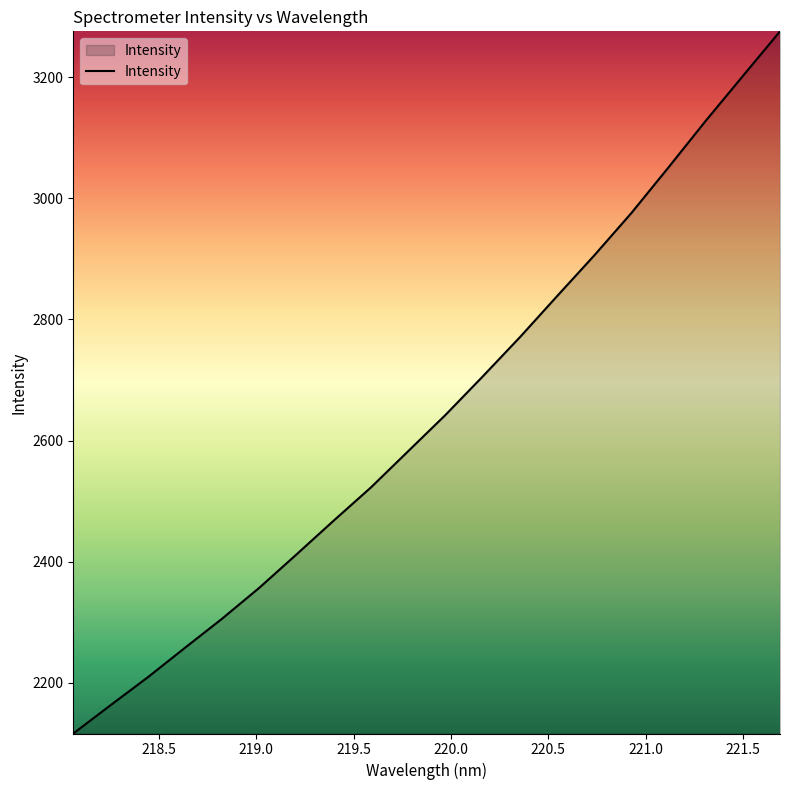

Count the number of categories in the chart.

20